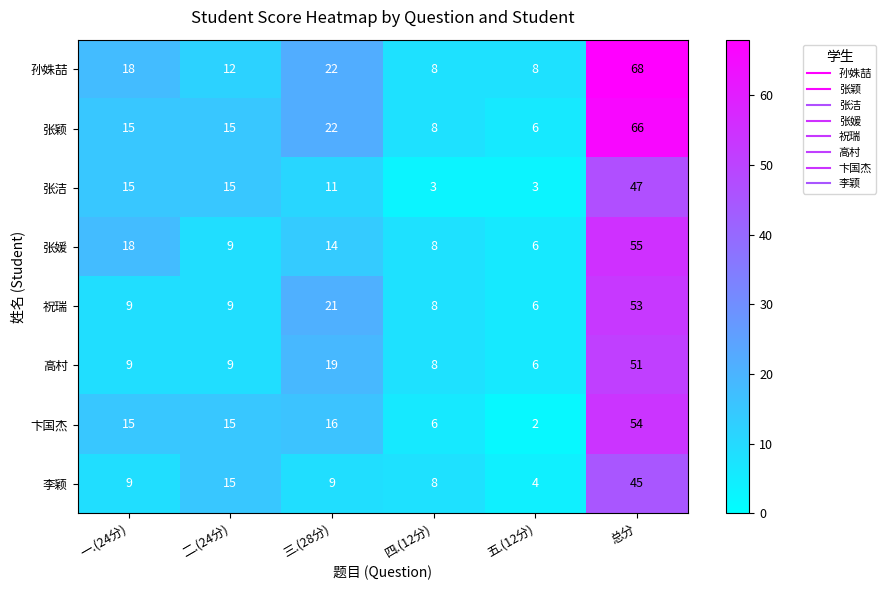

What is the difference between the highest and lowest values at 二.(24分)?

6